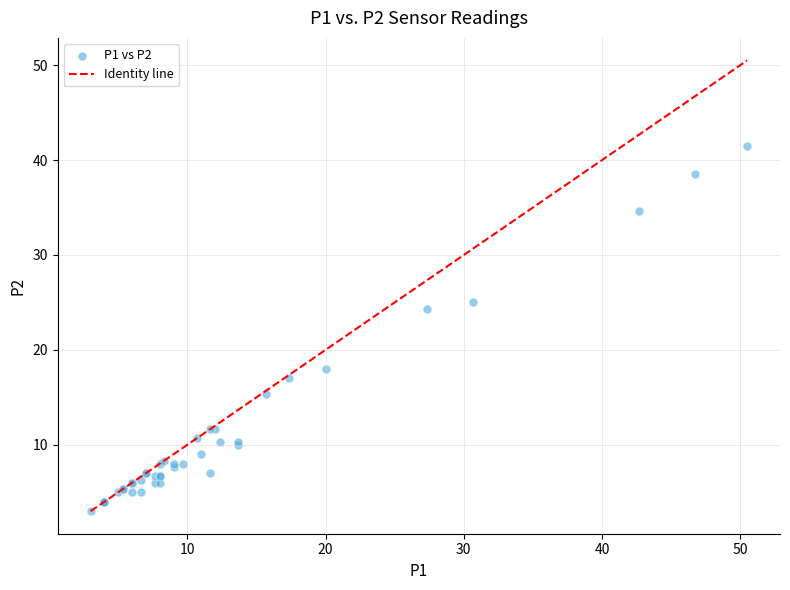

What Y value in the scatter plot is closest to 22?

24.3